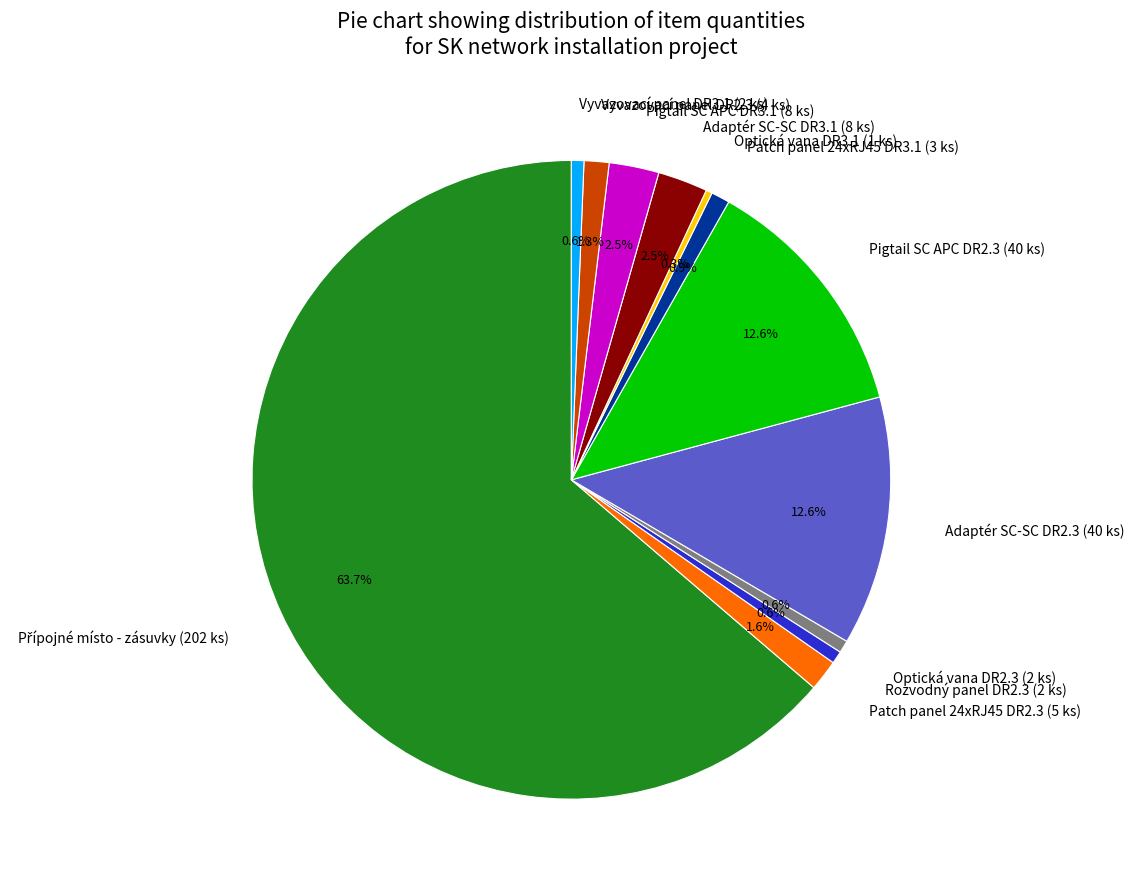

How much of the chart is everything except Vyvazovací panel DR2.3 (4 ks)?

98.7%